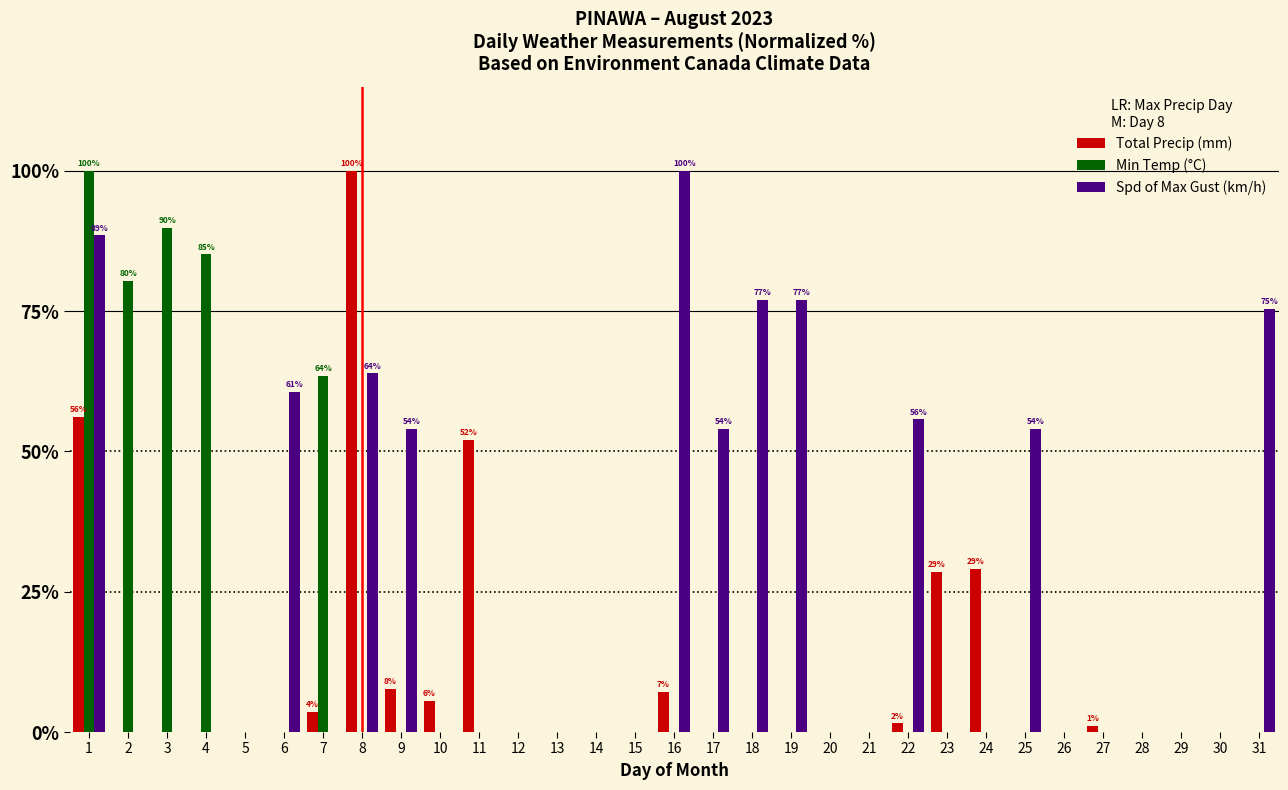

At which label is Min Temp (°C) closest to 50?

7